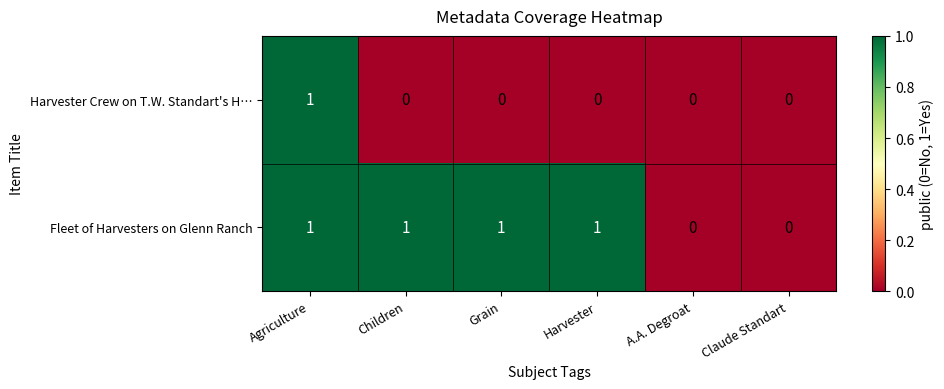

Count the number of categories in the chart.

6